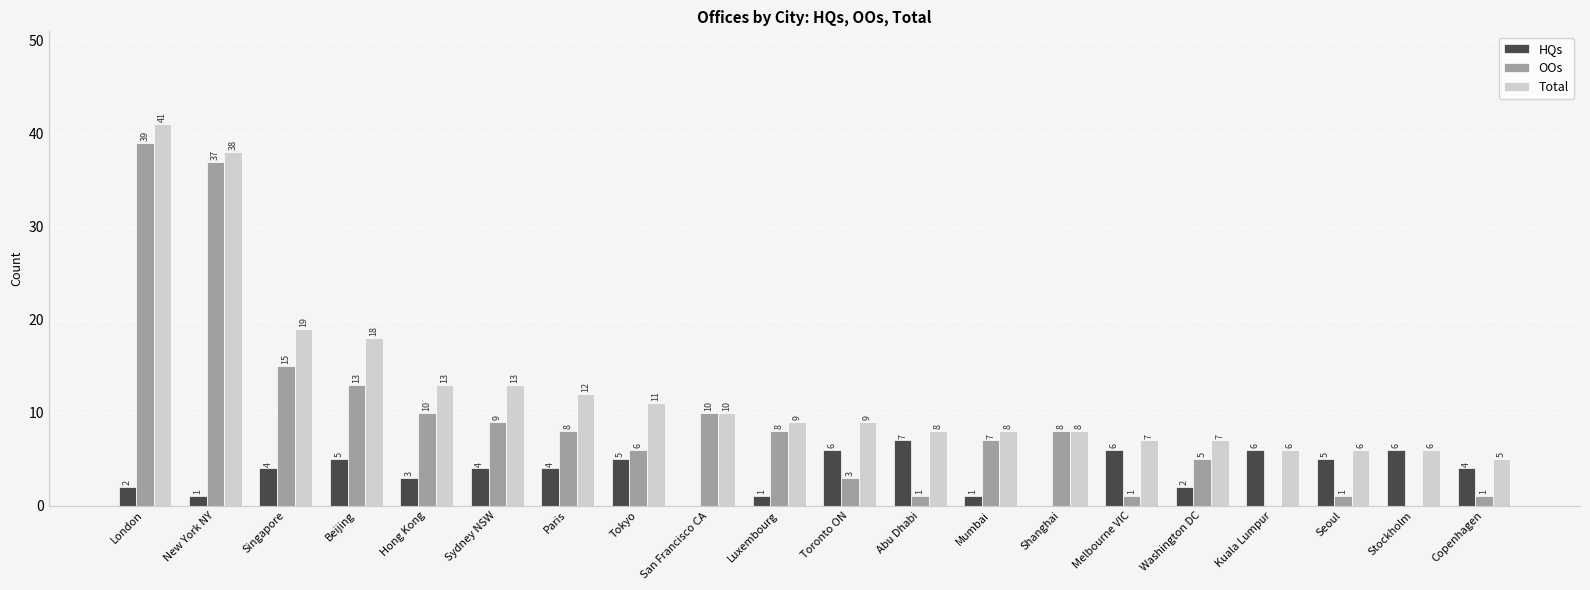

Which category has the highest value across all series?

London